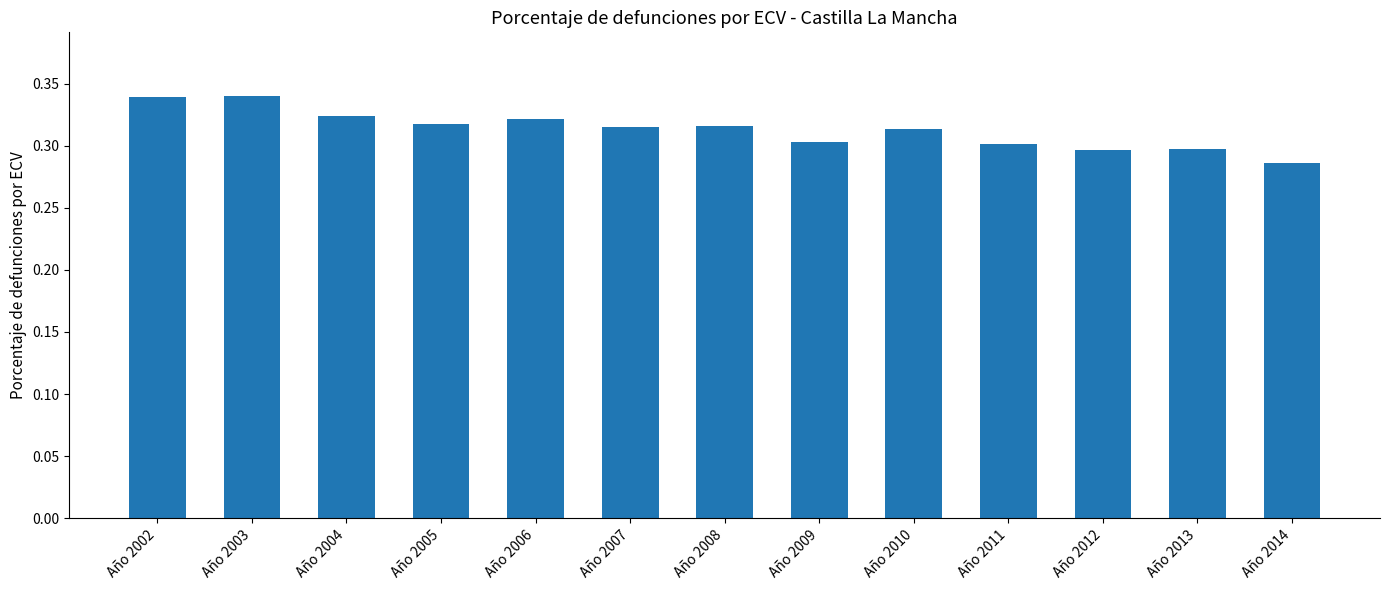

Between Año 2002 and Año 2014, which is larger?

Año 2002